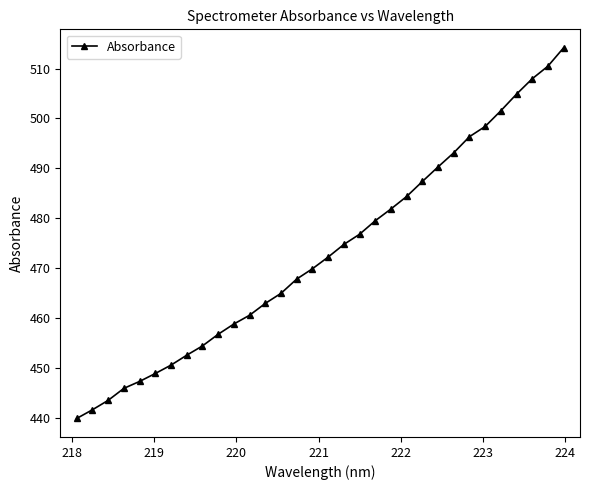

What is the maximum value shown in the chart?

514.1